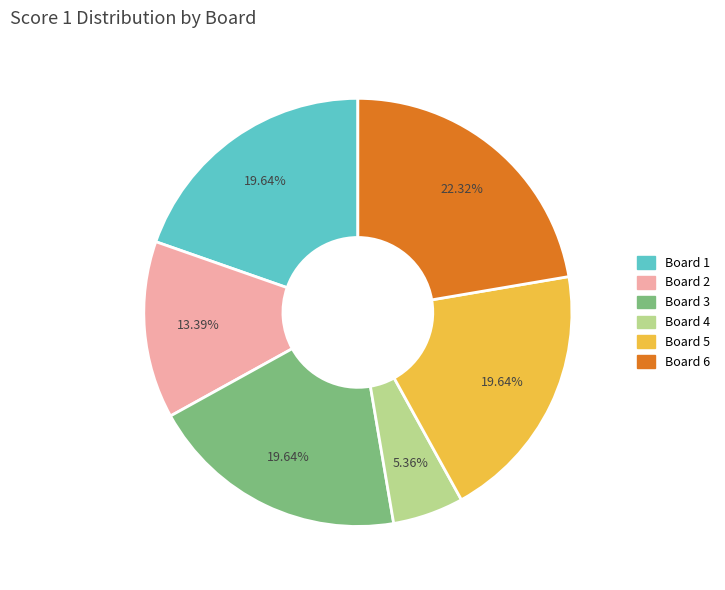

Does Board 6 account for over 50% of the chart?

No